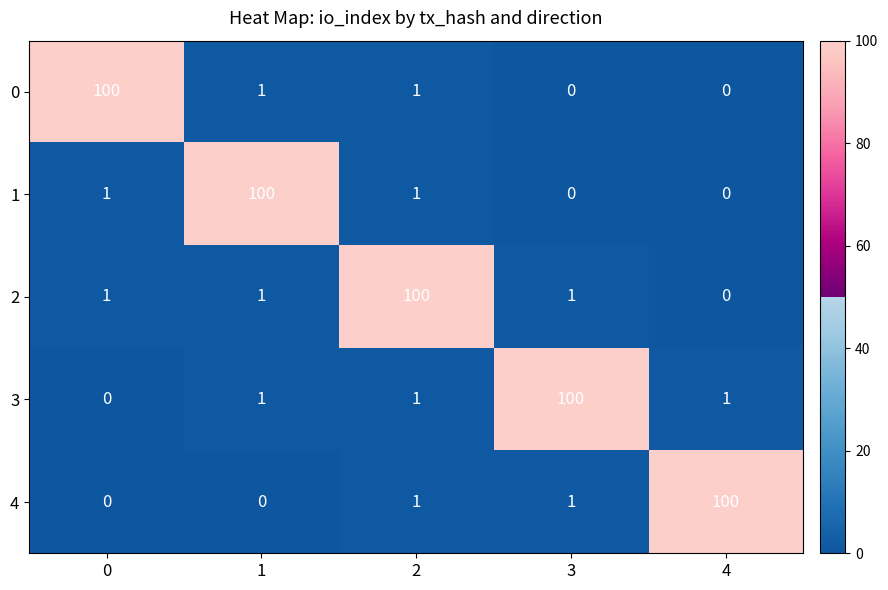

What is the difference between the maximum and minimum values in the 4 series?

100